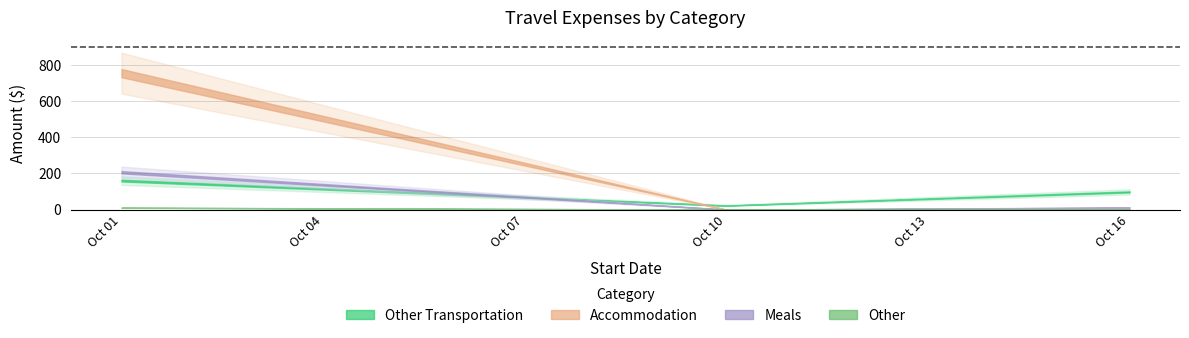

Count the number of data series in this chart.

4